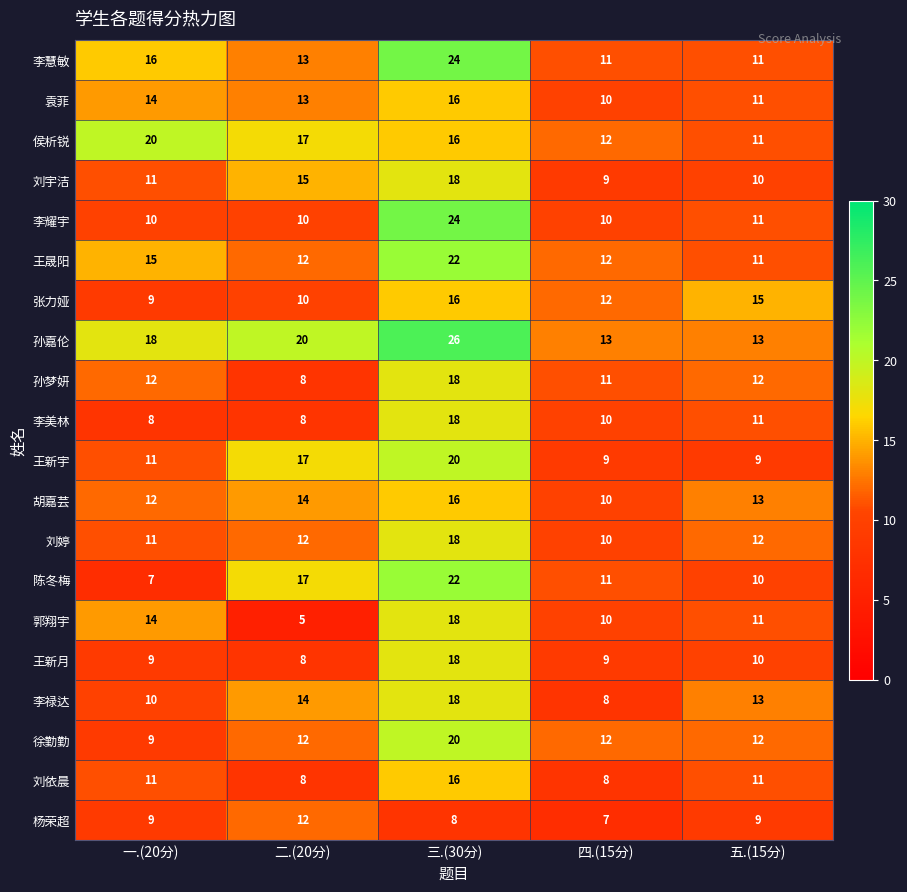

What is the difference between the 孙嘉伦 values at 一.(20分) and 五.(15分)?

5